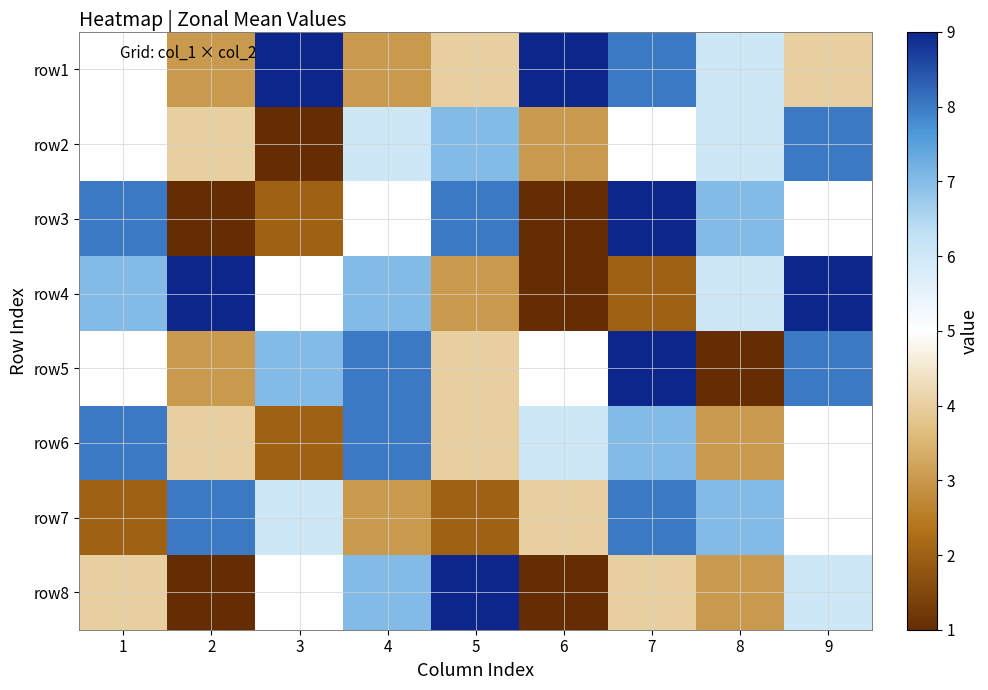

Between 1 and 4, which is larger?

1